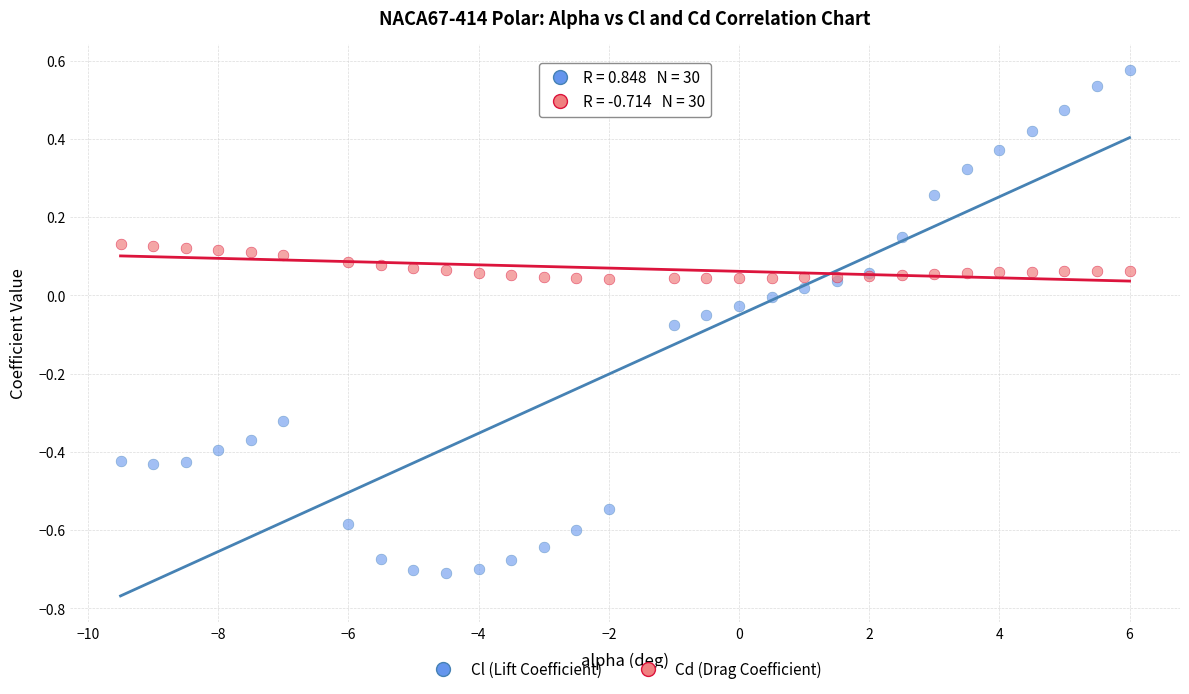

What is the X range (max minus min) for the scatter plot?

15.5